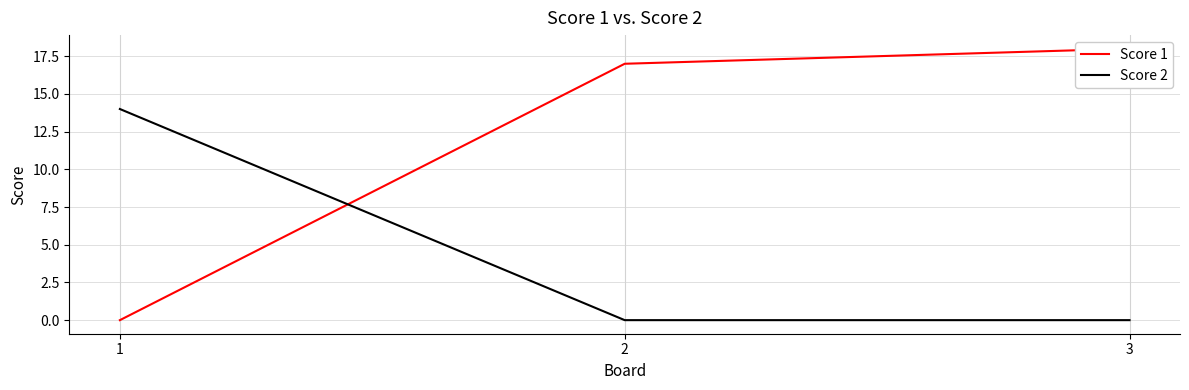

Rank the categories by Score 1 value from highest to lowest.

3, 2, 1